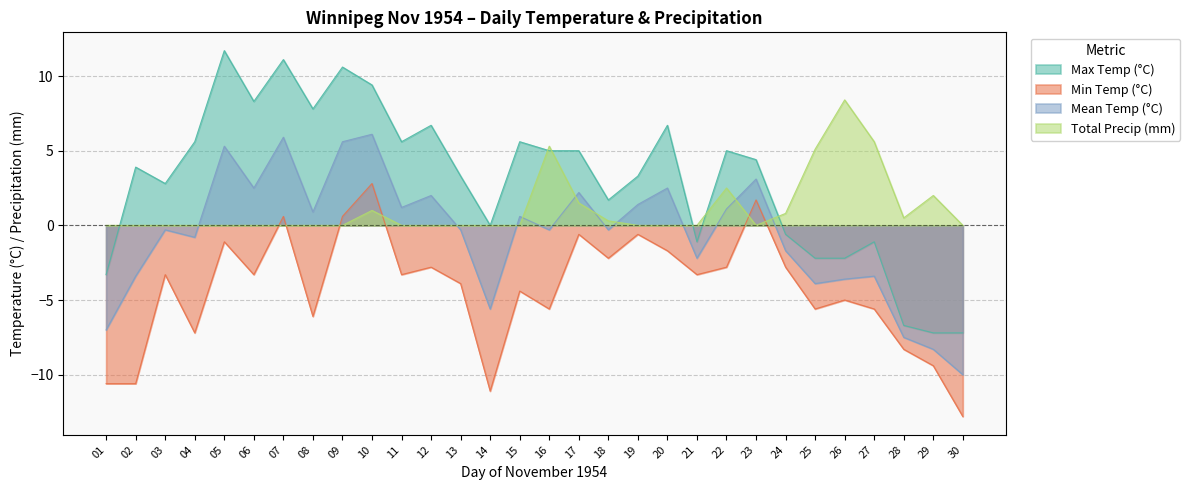

True or false: Mean Temp (°C) and Max Temp (°C) cross at least once.

False